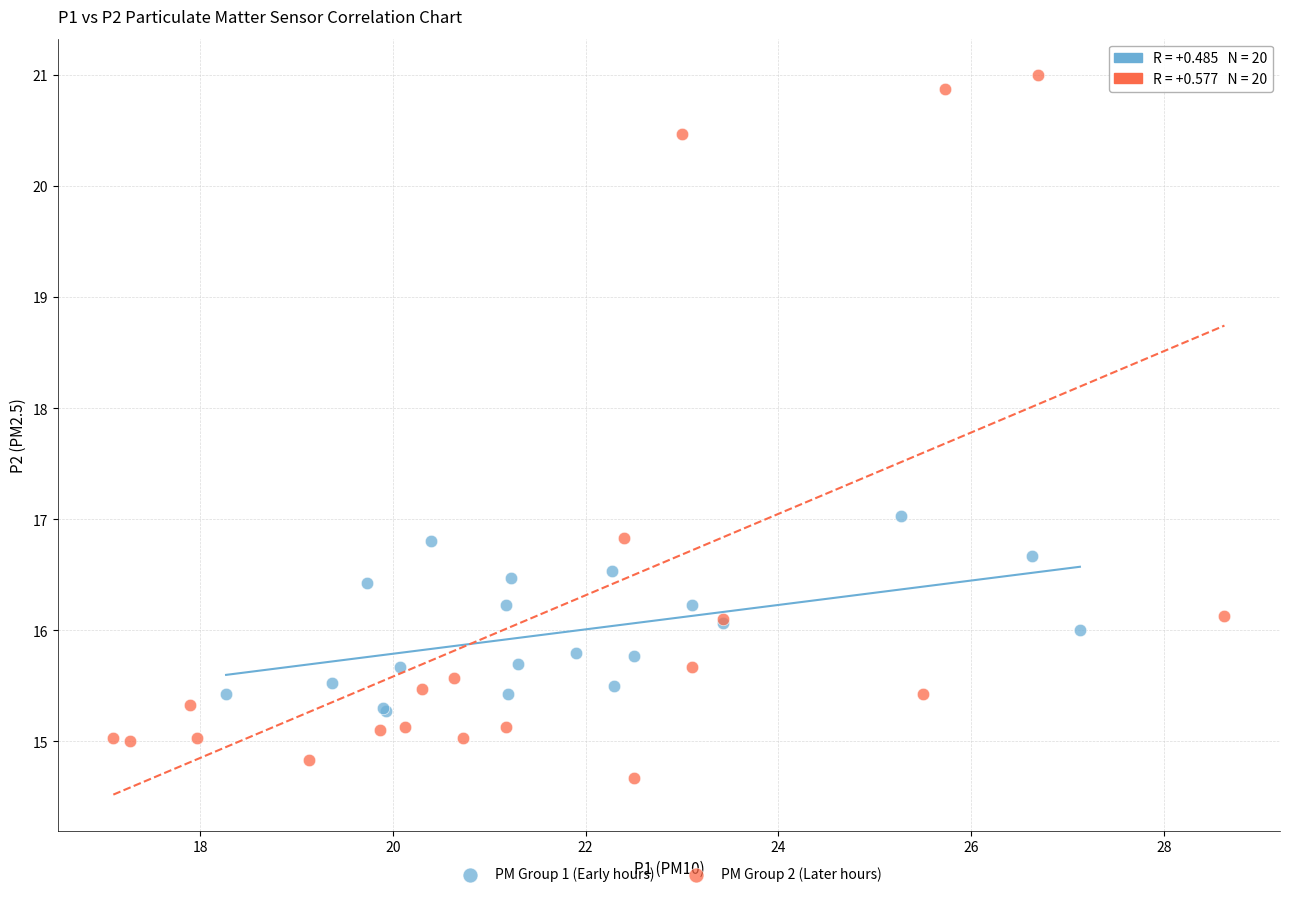

Which series has the largest Y range (max minus min)?

PM Group 2 (Later hours)